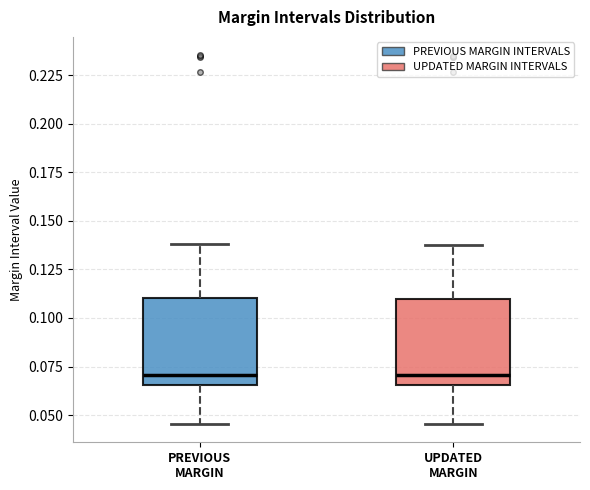

Reading left to right, read every box against the y-axis: the position of its median line, the range the box covers, and the ends of its whiskers. The values are not printed on the chart, so give them approximately, as read against the axis.

PREVIOUS MARGIN: median 0.070, box 0.065 to 0.110, whiskers 0.045 to 0.140
UPDATED MARGIN: median 0.070, box 0.065 to 0.110, whiskers 0.045 to 0.140